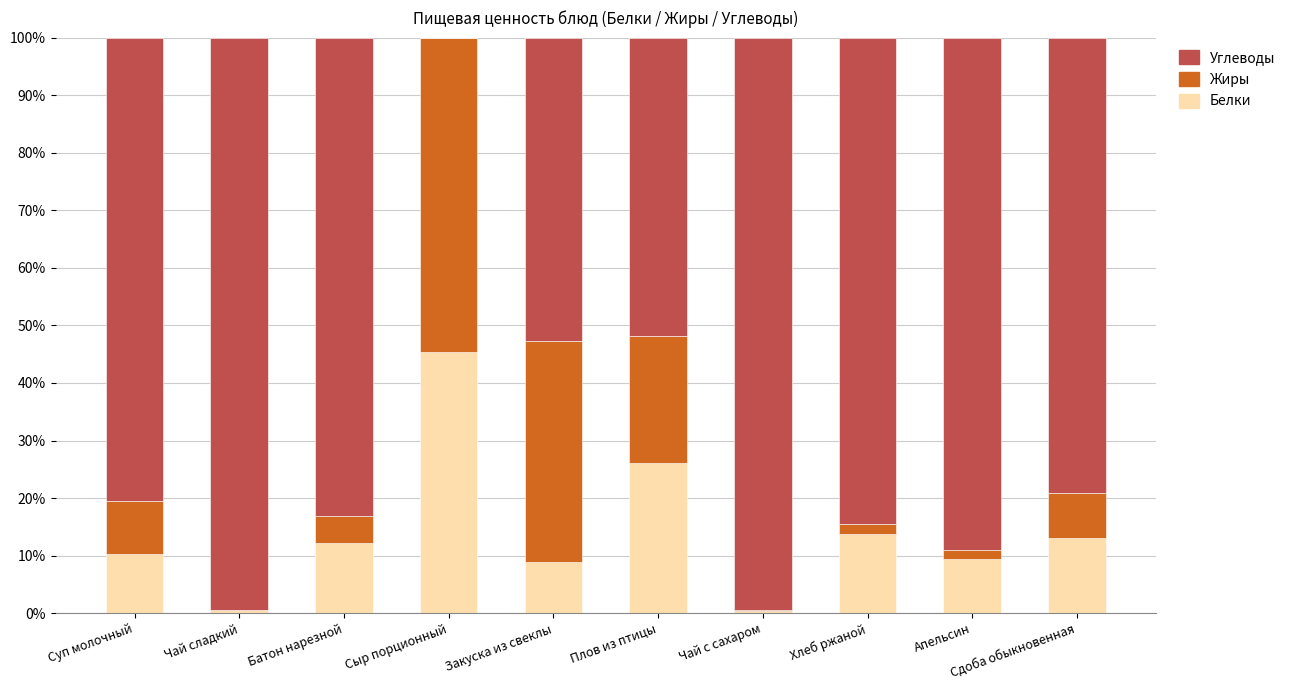

What is the total value across all series at Закуска из свеклы?

100.0